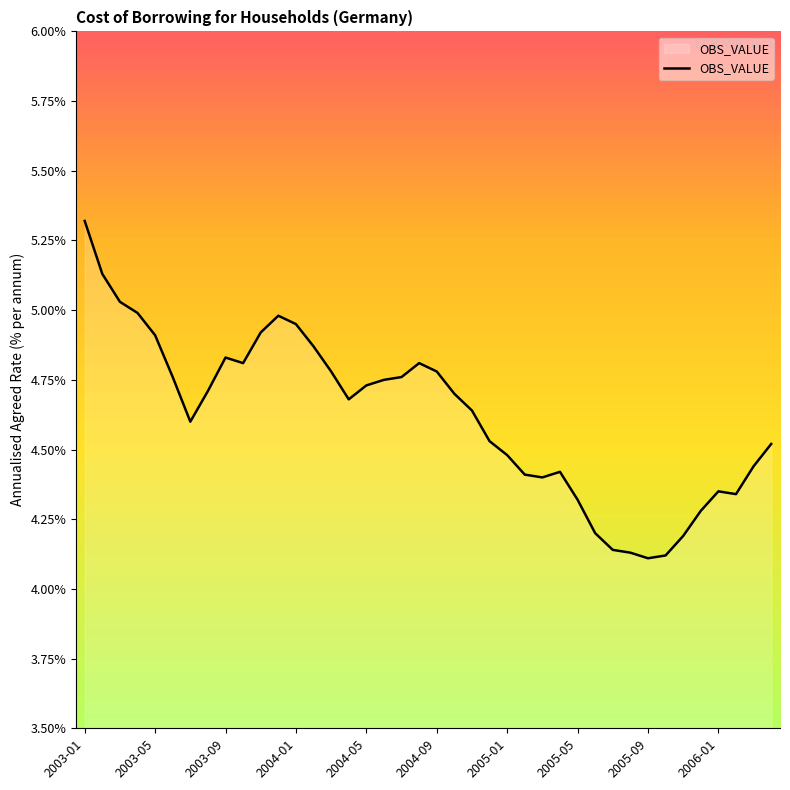

What is the difference between the maximum and minimum values?

1.2